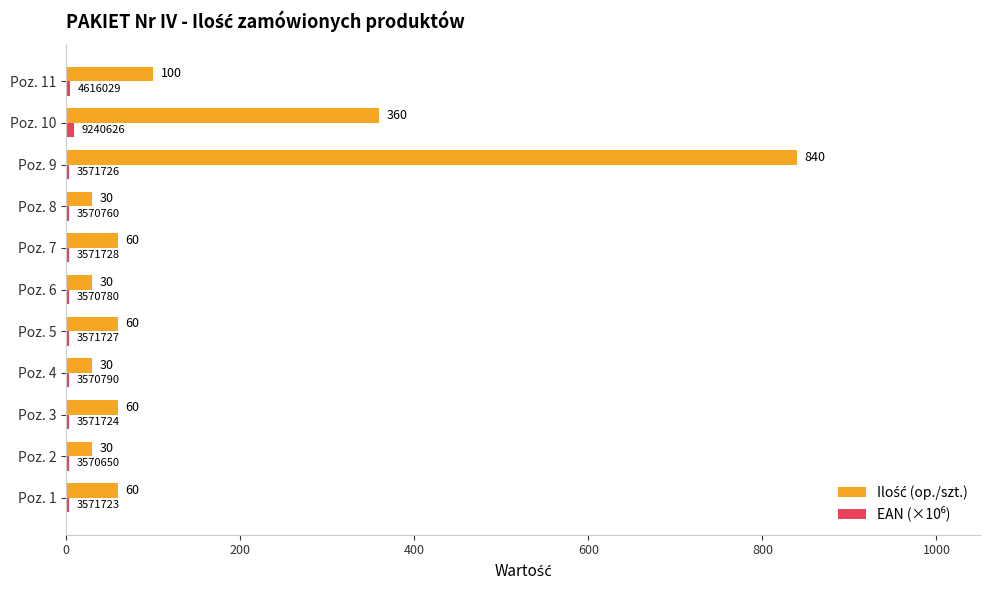

At which category is the sum across all series the highest?

Poz. 9